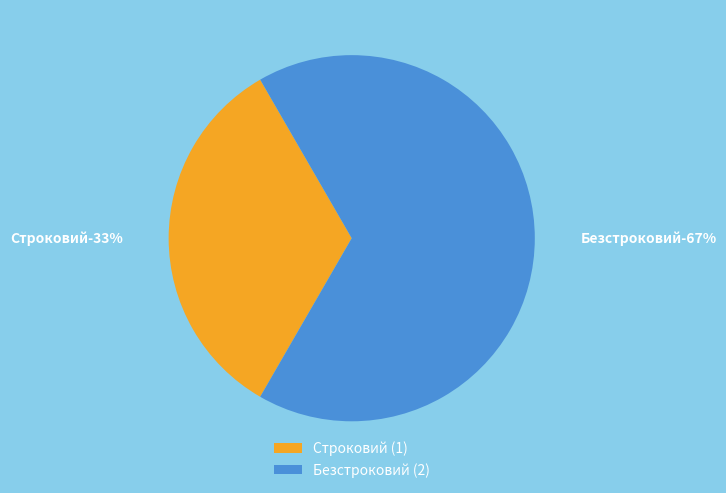

Approximately how many times larger is the value at Безстроковий compared to Строковий?

2.0